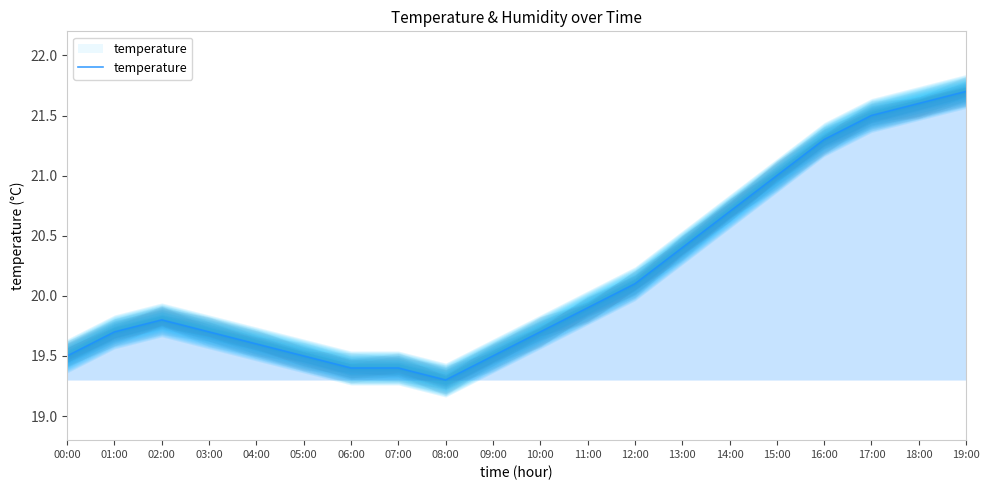

How many lines are shown in the chart?

1